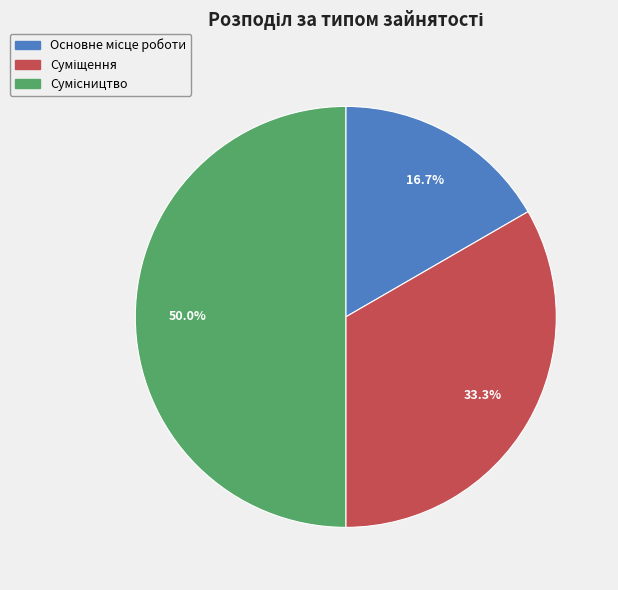

Rank the categories by value from lowest to highest.

Основне місце роботи, Суміщення, Сумісництво